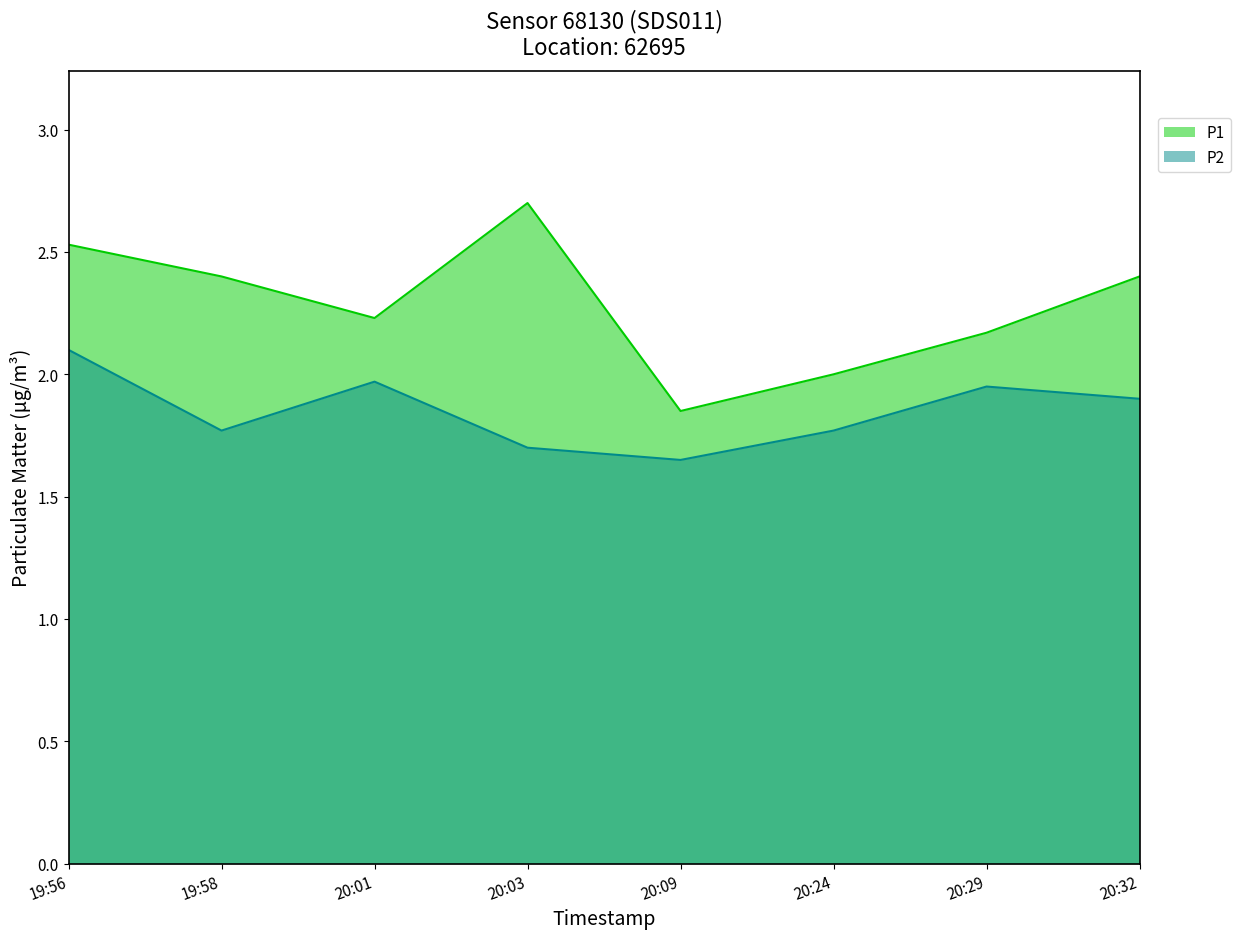

Does the chart display data point markers on the line(s)?

No